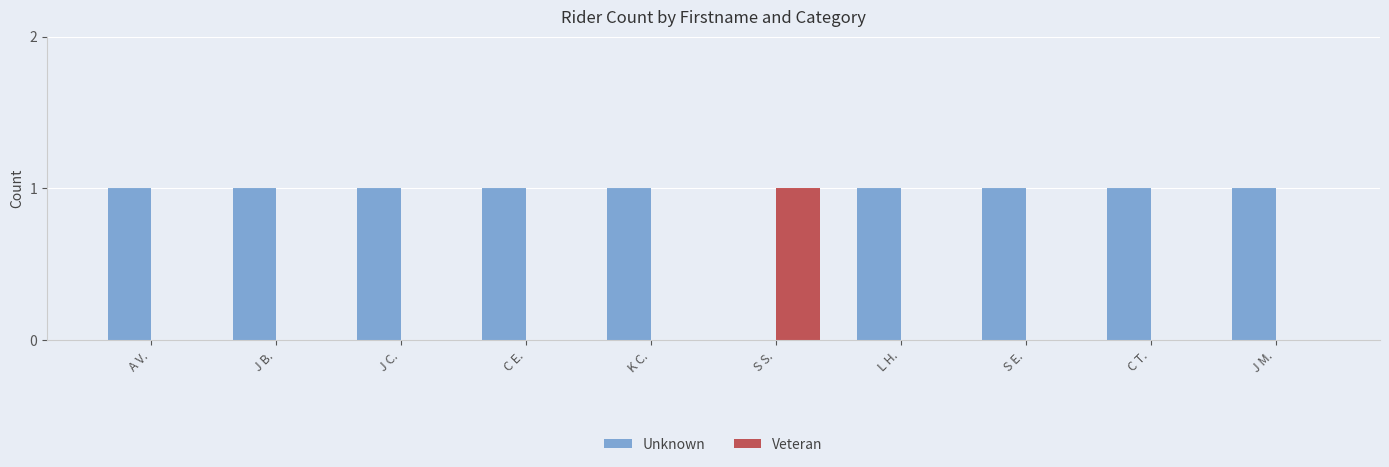

True or false: Unknown has a value of 1 at J C..

True